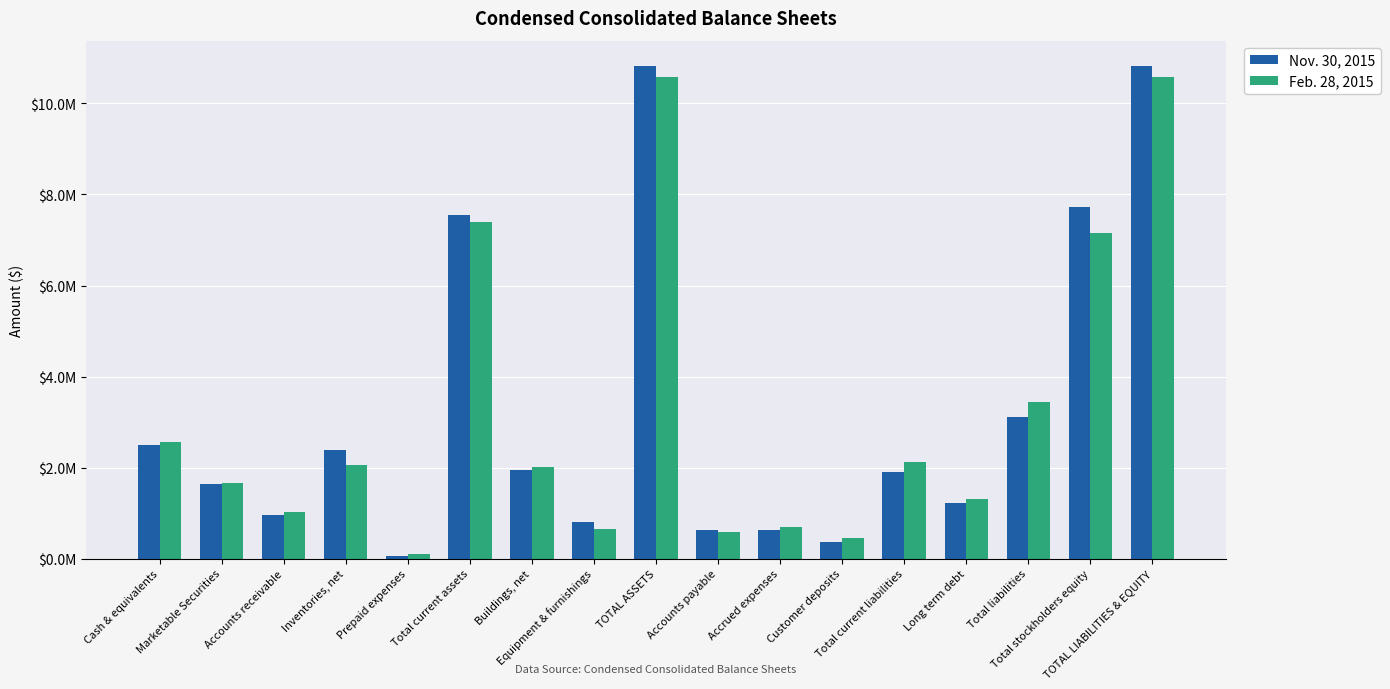

What are all the series names shown in the legend?

Nov. 30, 2015, Feb. 28, 2015